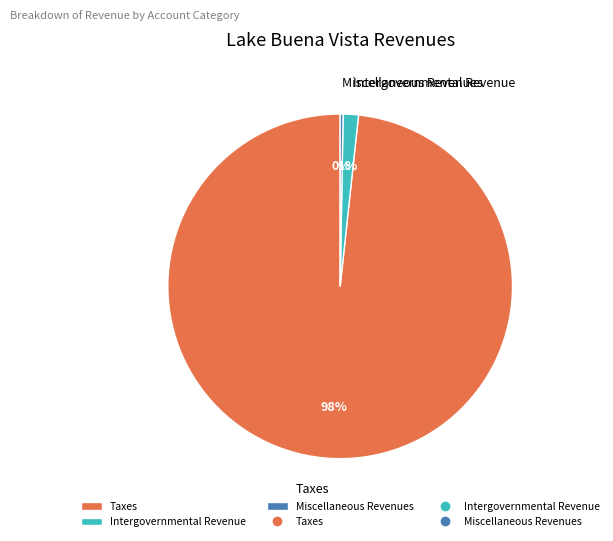

What is the largest slice in the pie chart?

Taxes